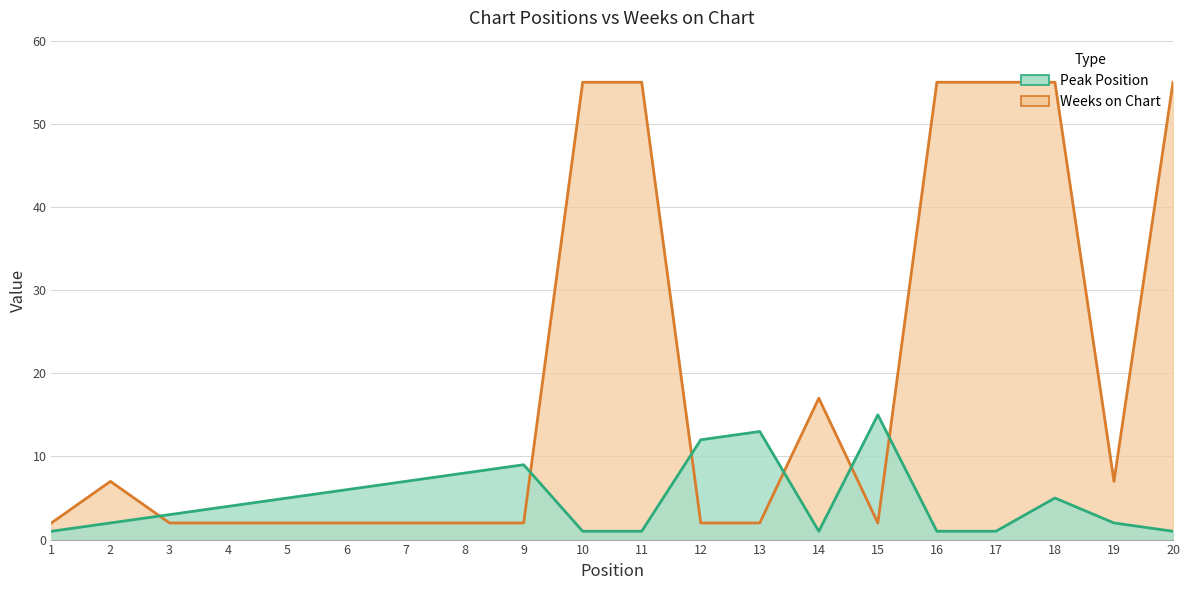

True or false: Weeks on Chart has more than 2 points higher than both neighbors.

False